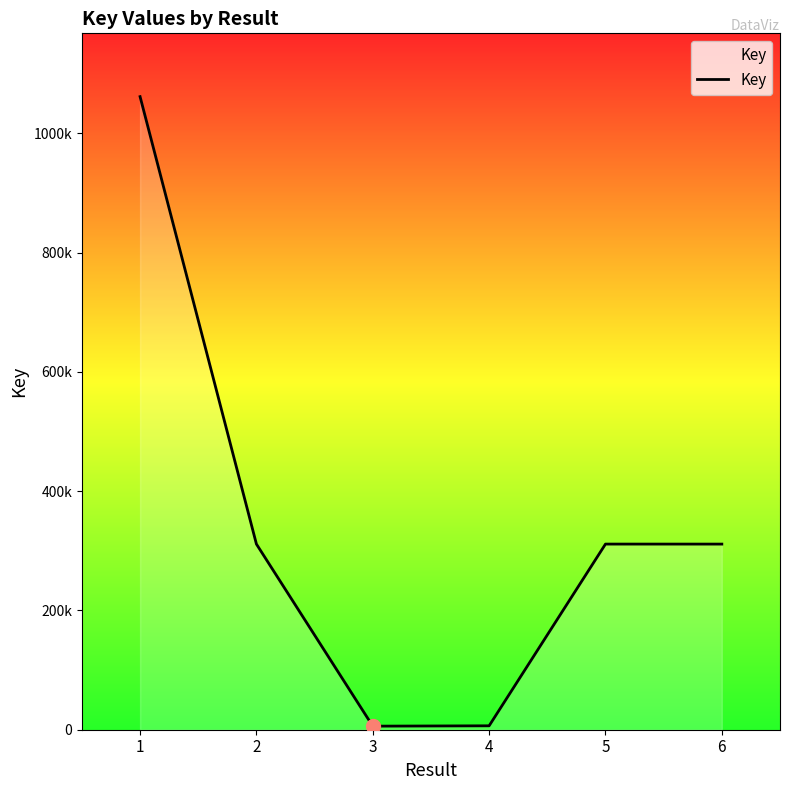

Is this an area chart (filled region under the line)?

Yes